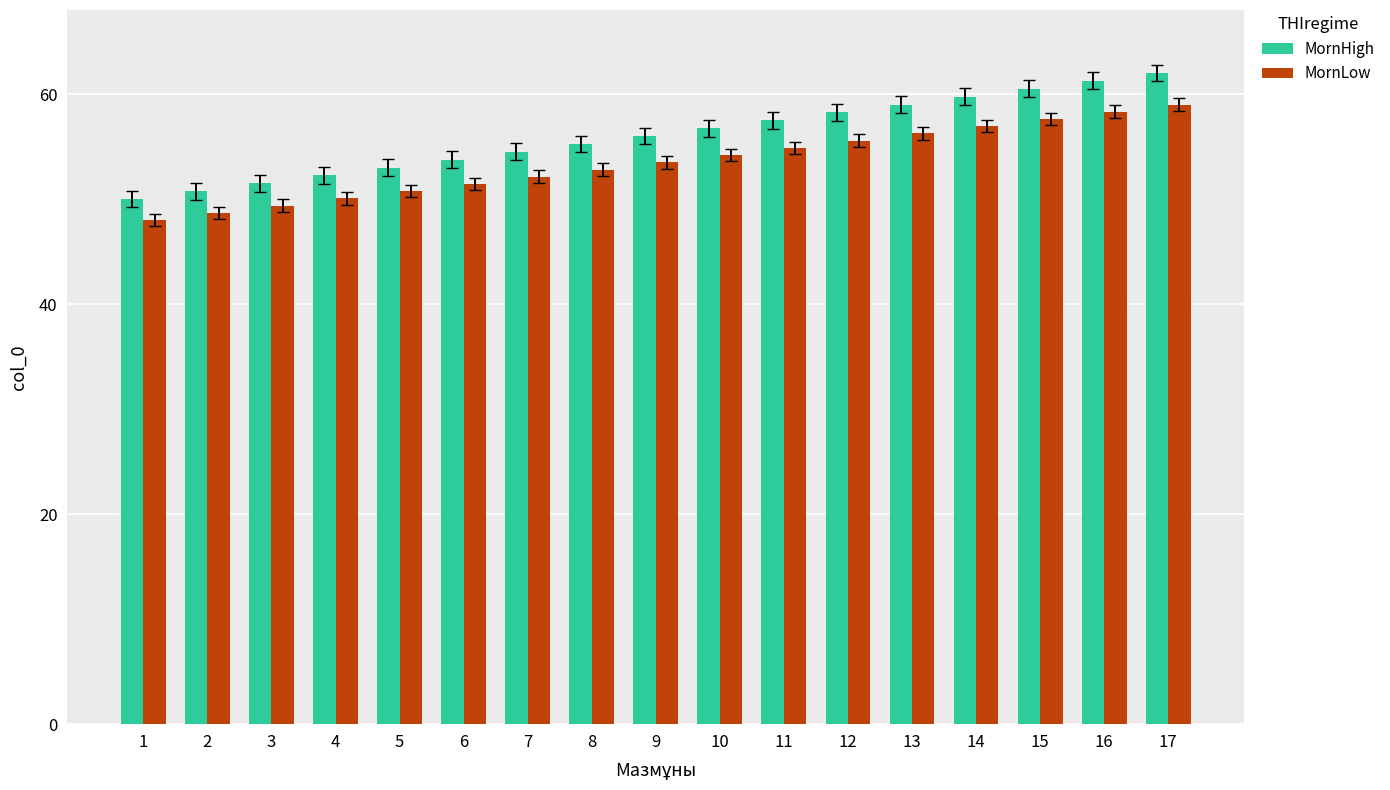

Which series has the largest range (max minus min)?

MornHigh